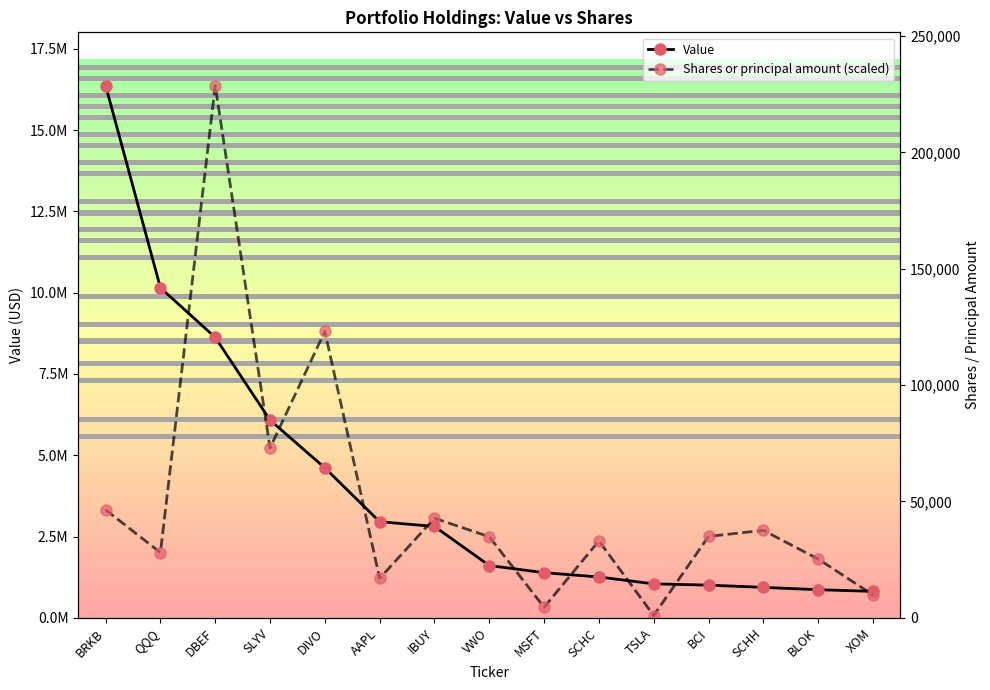

How many intersections are there between Value and Shares or principal amount (scaled)?

10